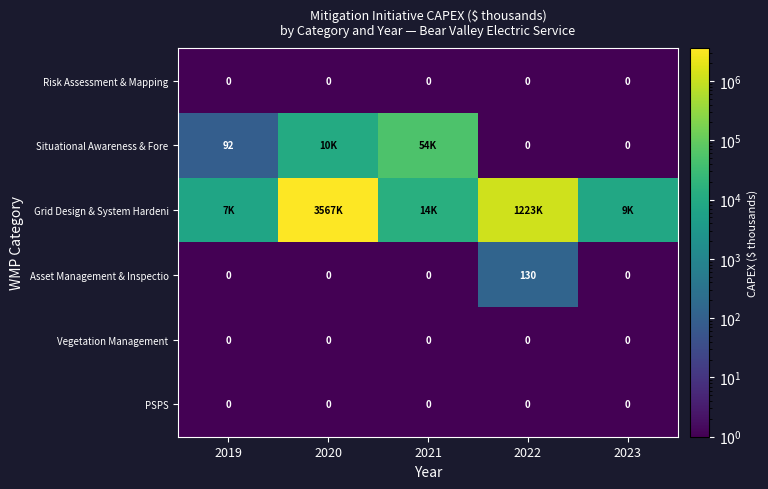

At which category is the sum across all series the highest?

2020